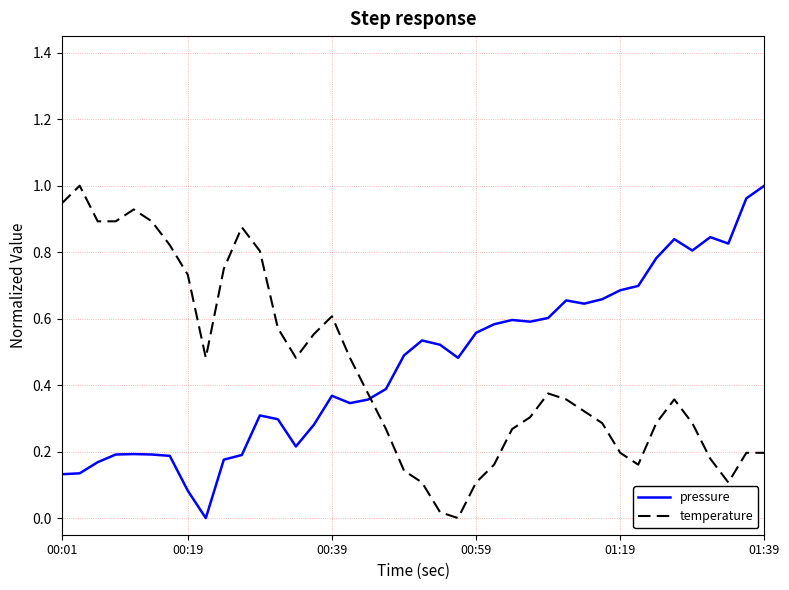

After their last crossing, which series has the higher values: pressure or temperature?

pressure